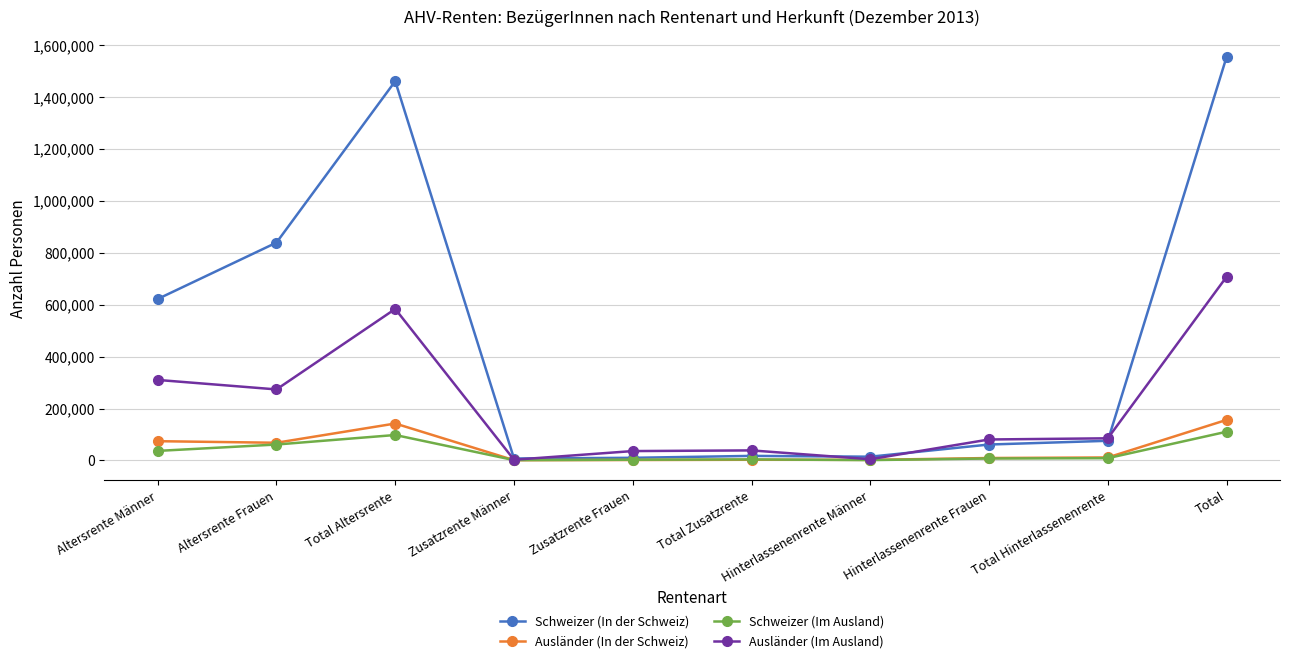

How many distinct data groups are displayed?

4